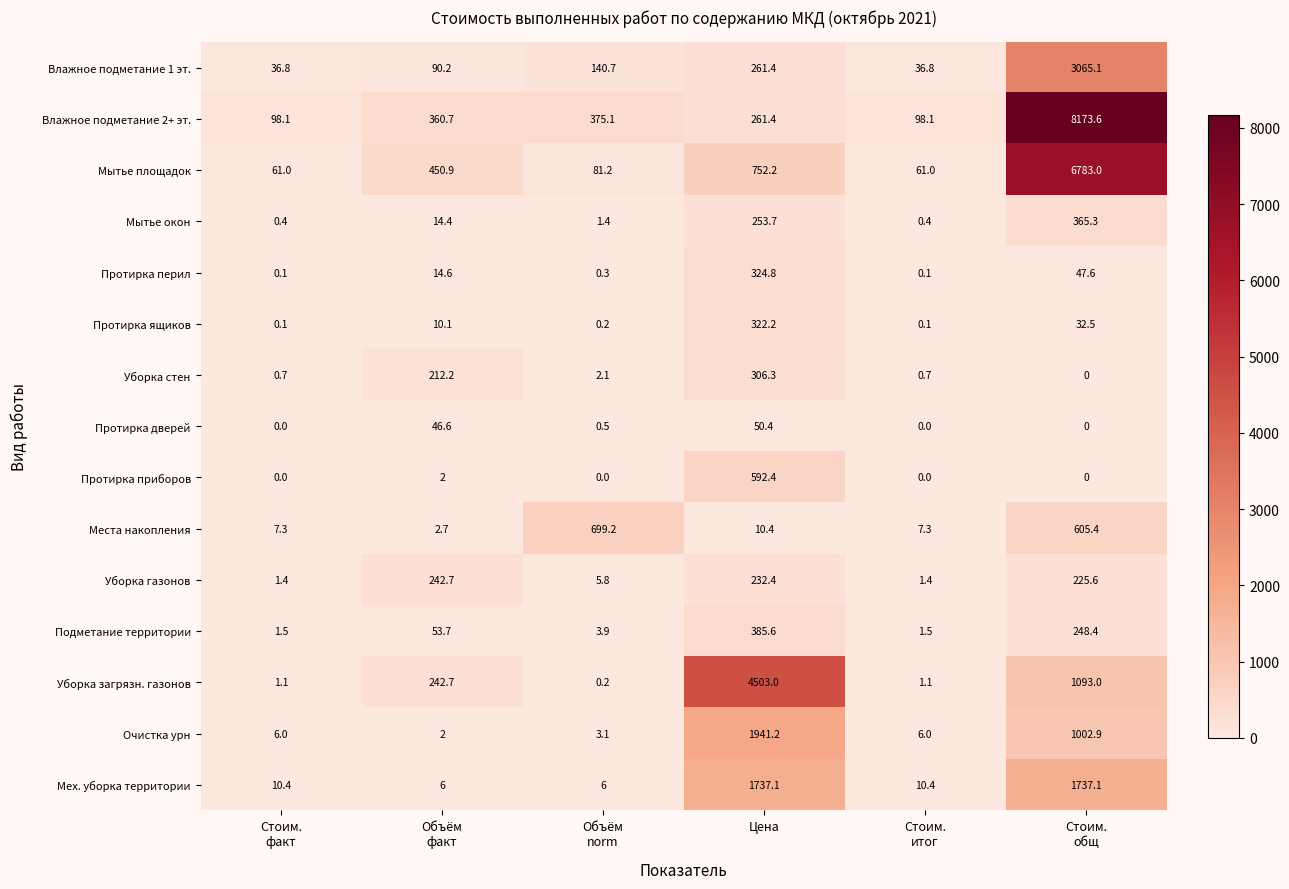

What is the greatest value displayed?

8173.6